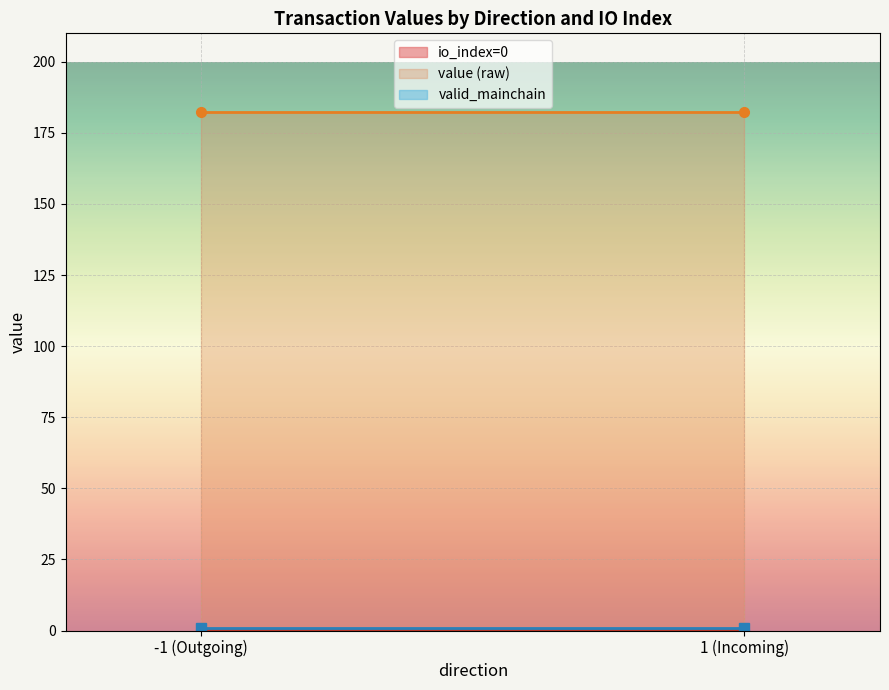

What is the greatest value displayed?

182.4